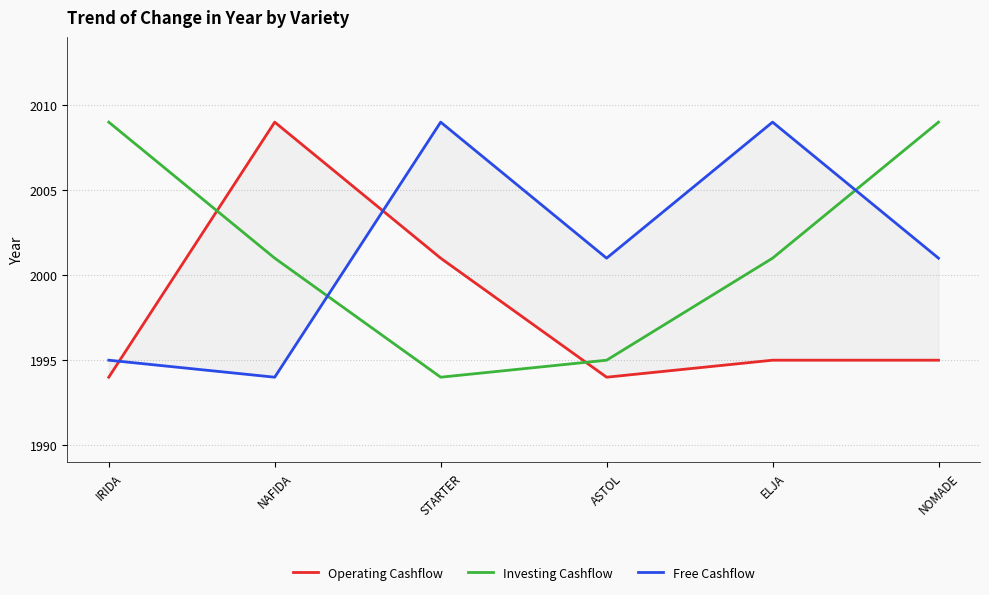

Which series ends up on top after the final intersection of Operating Cashflow and Free Cashflow?

Free Cashflow